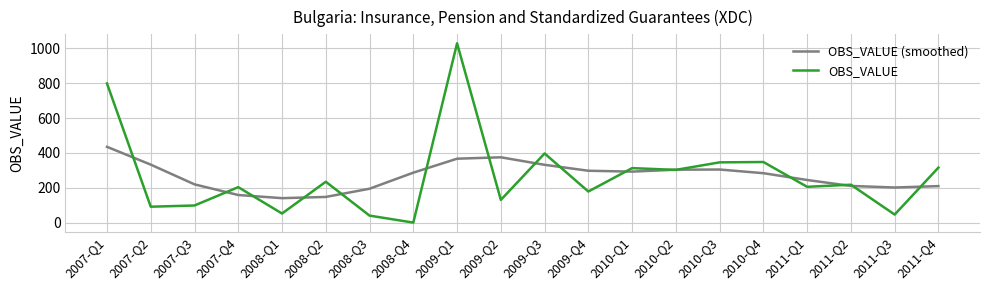

How many interior local valleys does the OBS_VALUE series have?

8